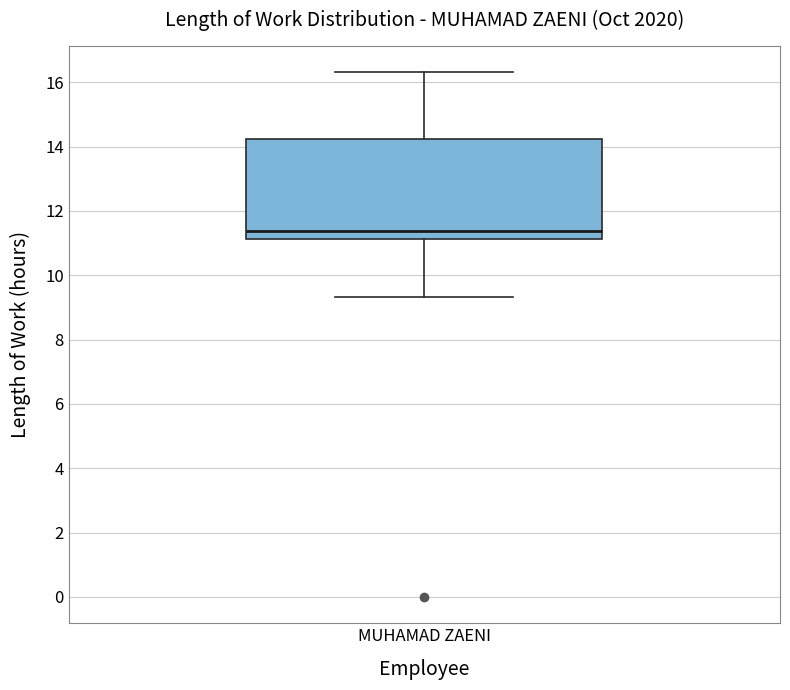

Where is the upper edge of the box for MUHAMAD ZAENI on the y-axis? The values are not printed on the chart, so give them approximately, as read against the axis.

14.2